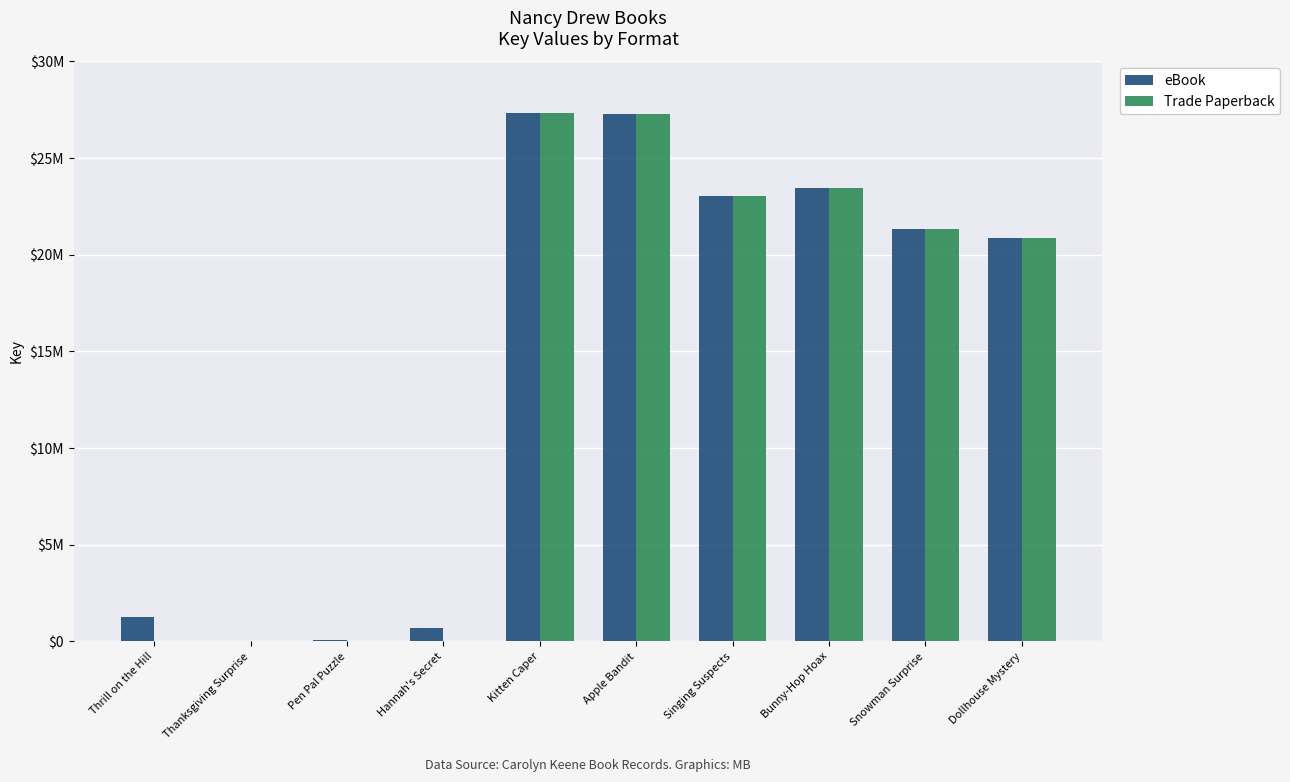

Are the bars horizontal?

No